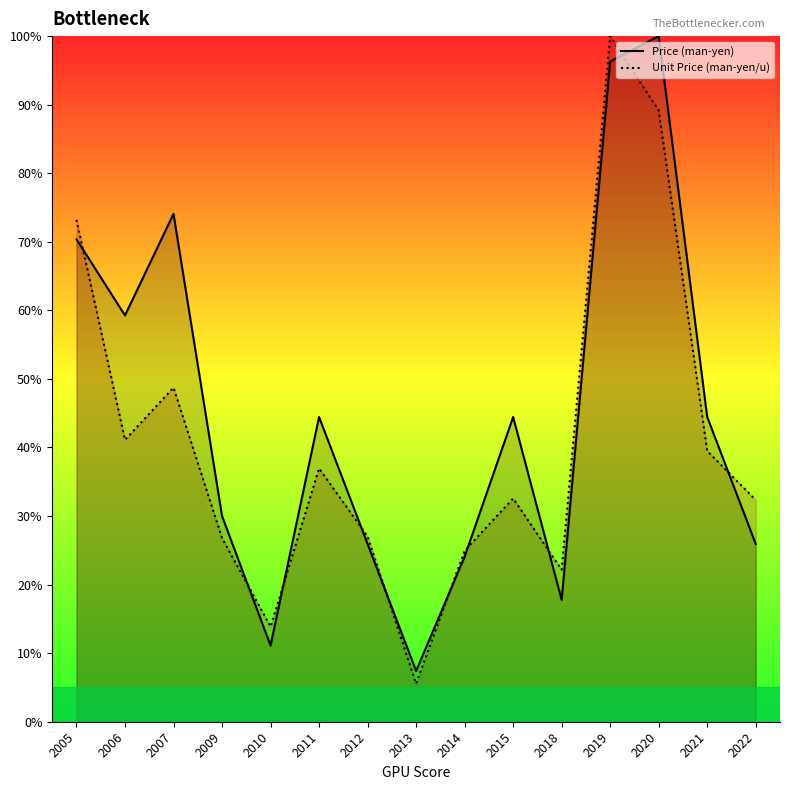

What is the greatest value displayed?

100.0